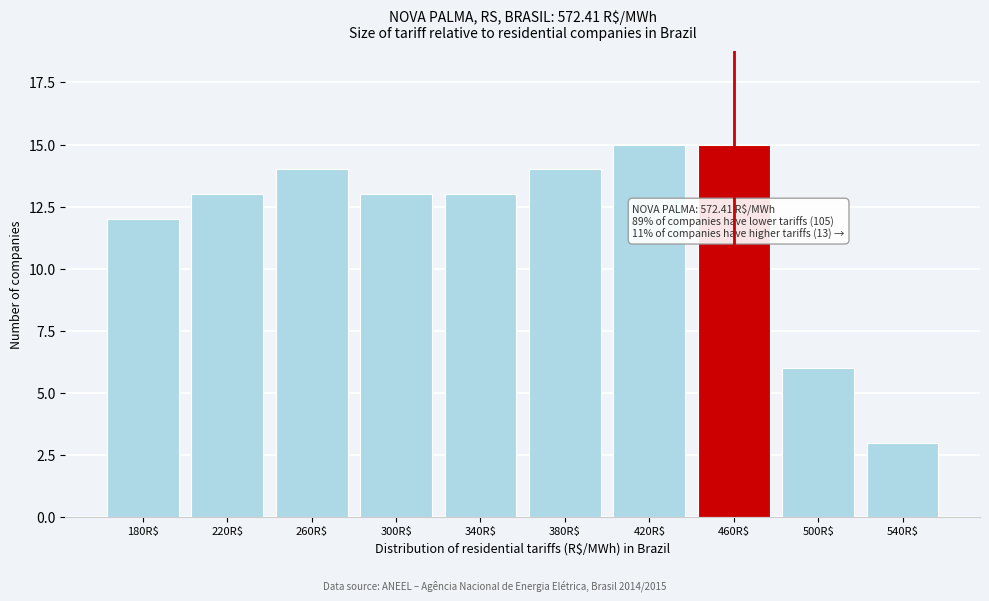

Reading left to right, what are all the values shown in this chart?

12	13	14	13	13	14	15	15	6	3